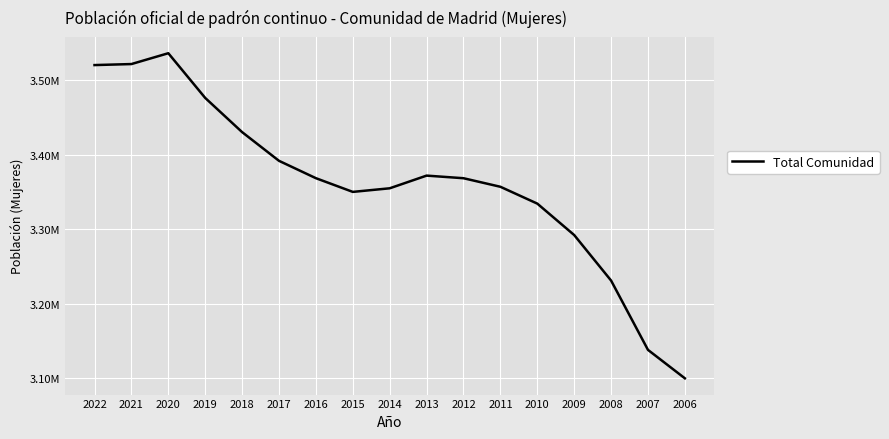

What is the difference between the maximum and minimum values?

436357